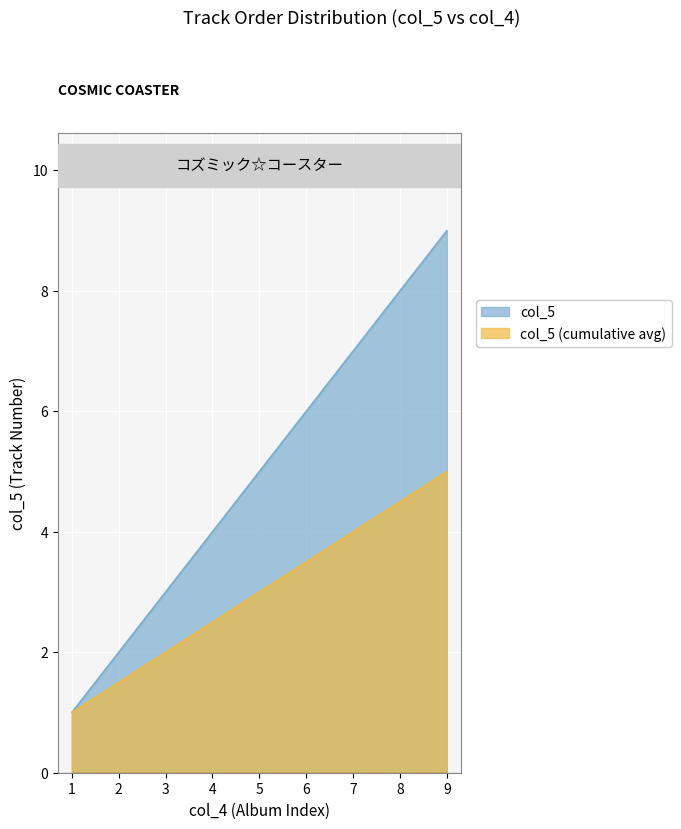

The col_5 series shows 9.0 at 9. True or false?

True